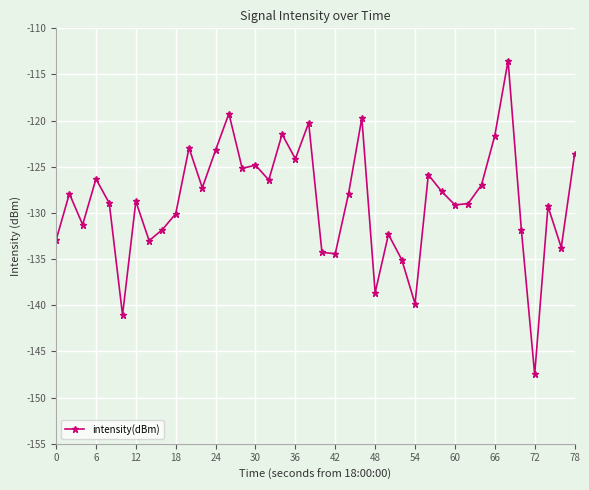

What is the sum of all values?

-5148.9